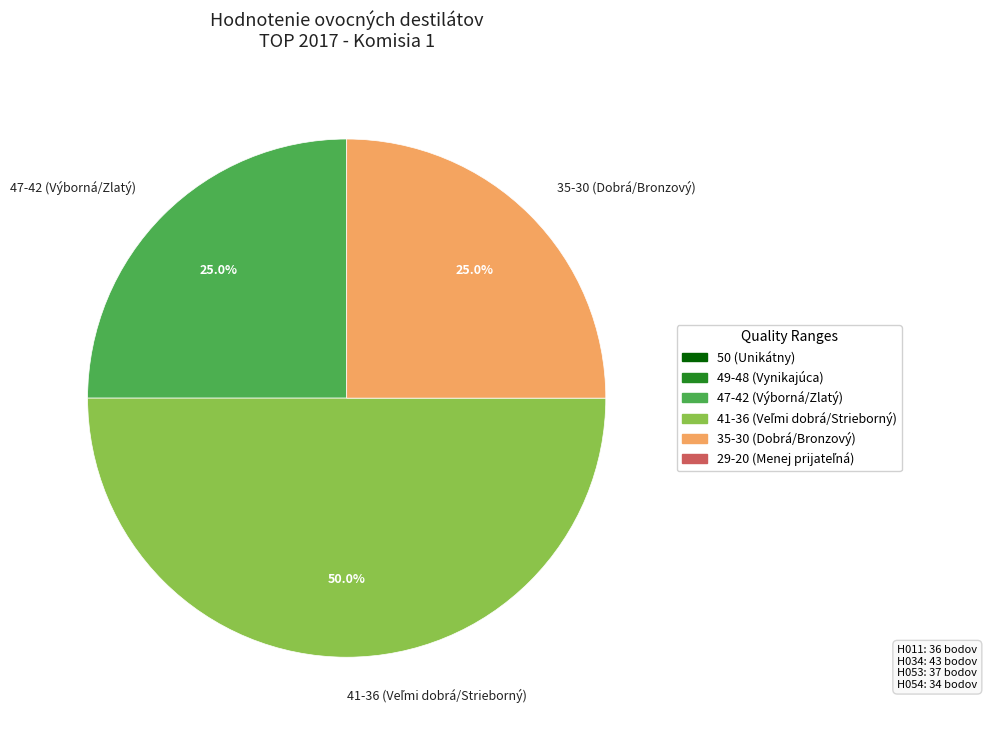

Count the number of slices in the pie.

3